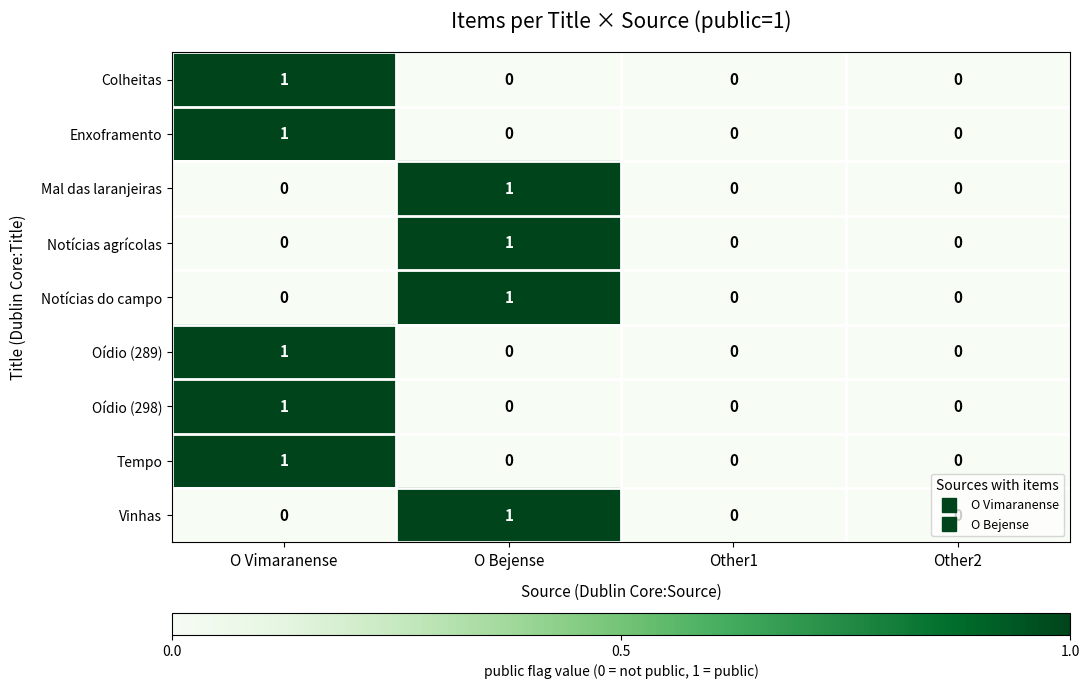

At which label does Notícias agrícolas reach its peak?

O Bejense